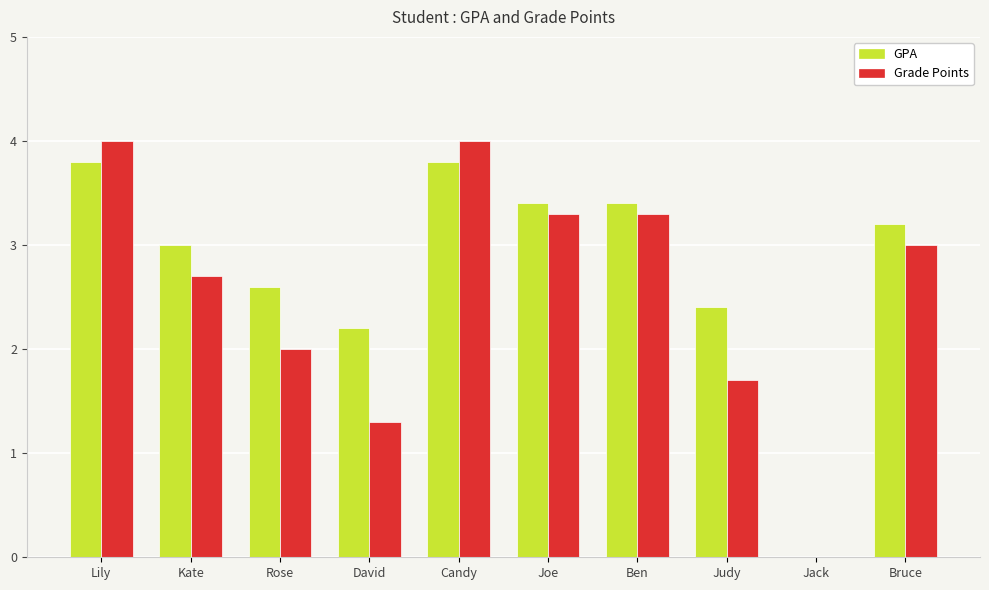

Between Rose and David, which series saw the biggest shift?

Grade Points